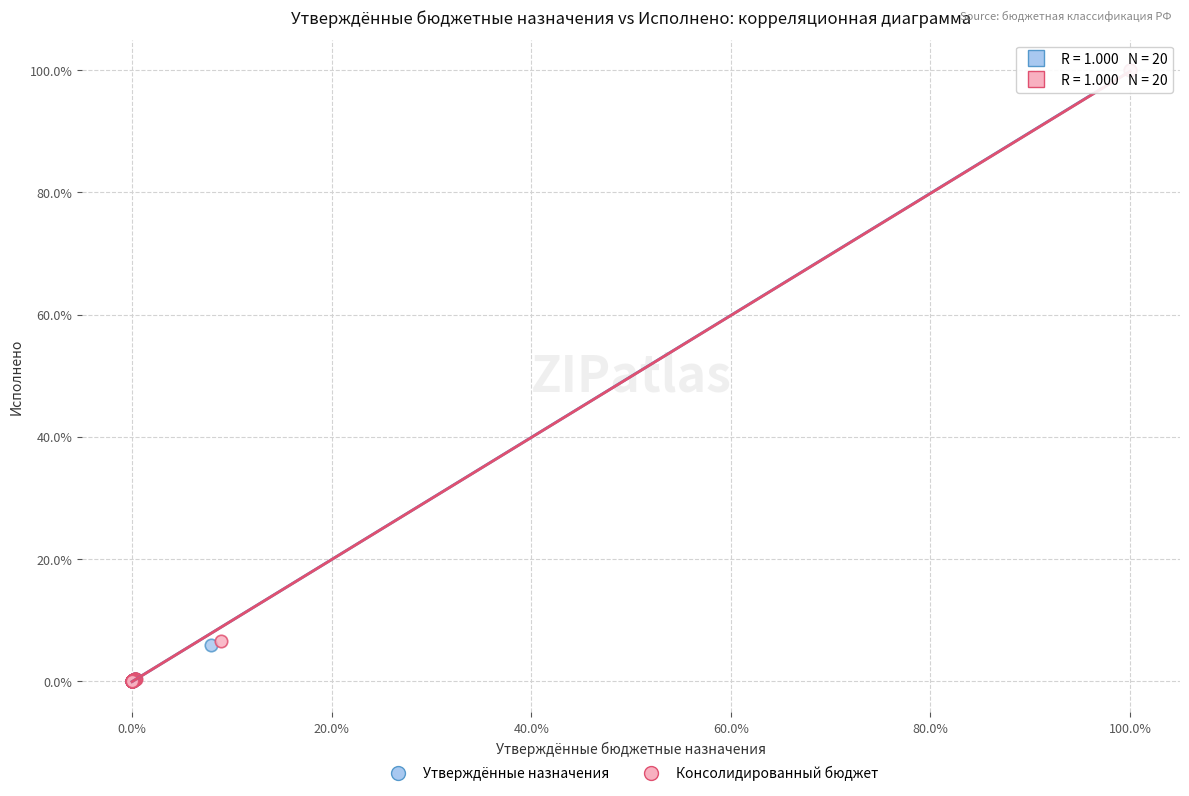

Which series has the largest Y range (max minus min)?

Утверждённые назначения